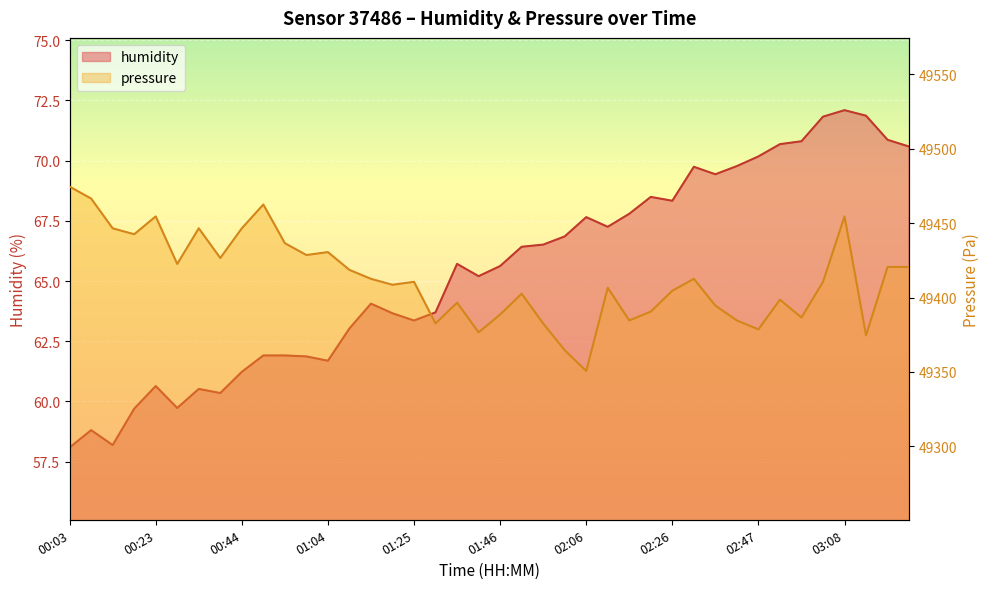

Which series has the widest spread of values?

pressure